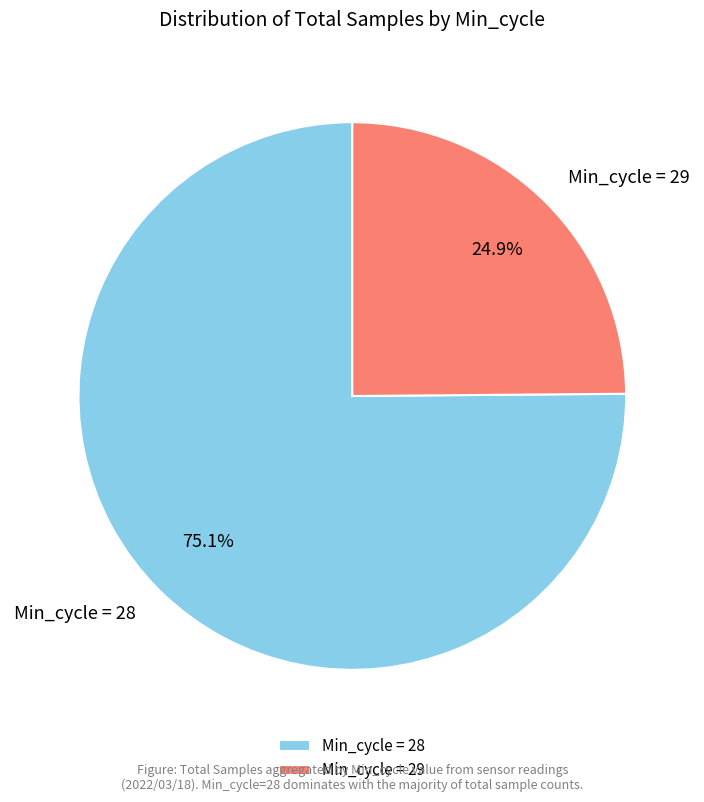

Is the sum of Min_cycle = 28 and Min_cycle = 29 greater than half?

Yes